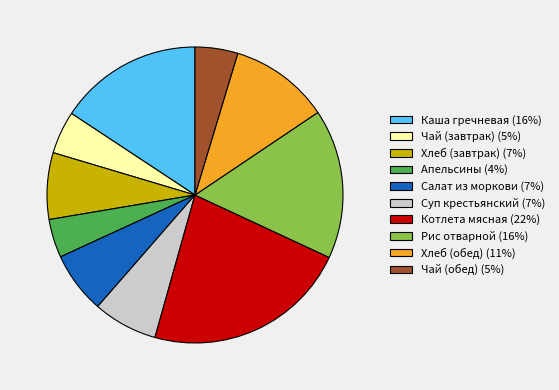

The Хлеб (обед) (11%) slice represents 11% of the pie. True or false?

True